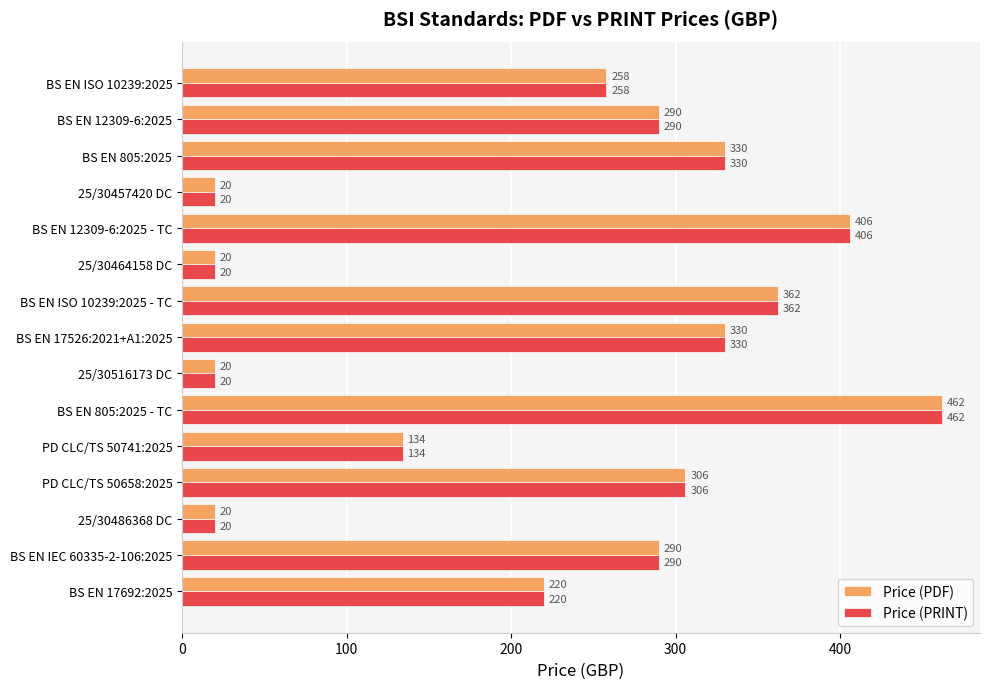

How many data points does each series have?

15